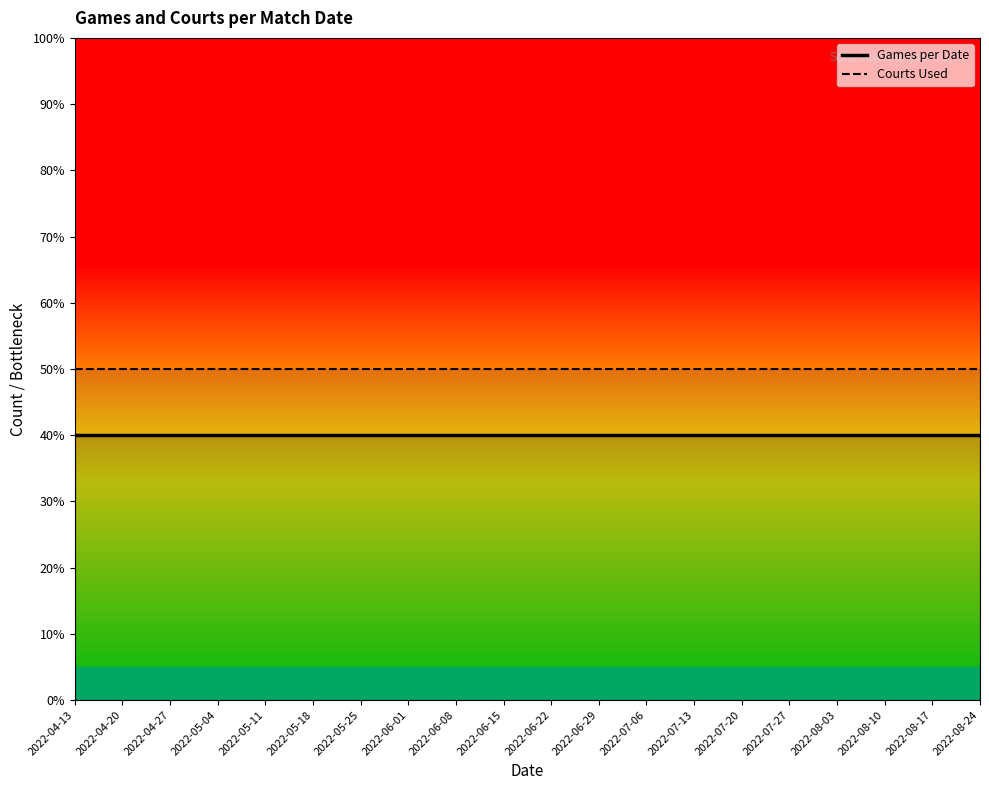

Where is Games per Date nearest to the value 4?

2022-04-13